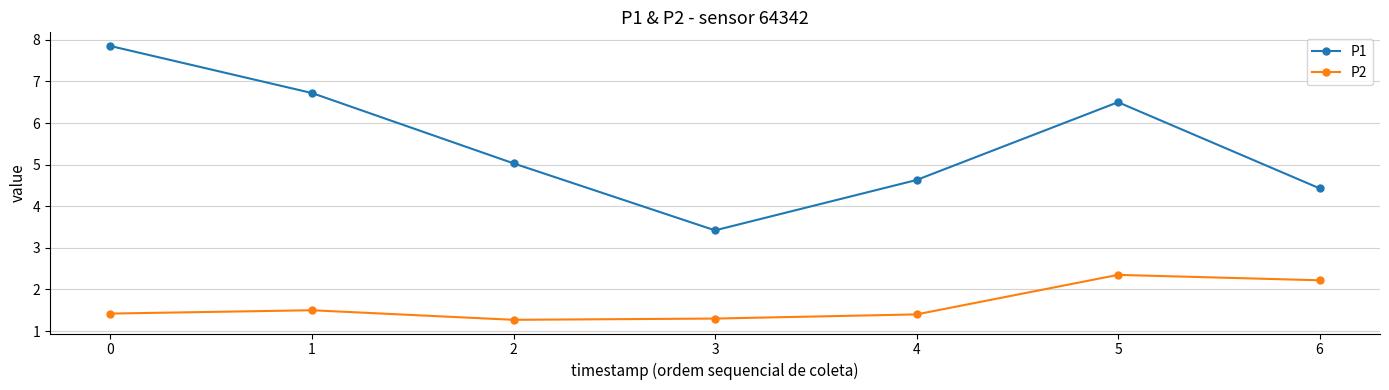

At which category does P1 reach its first local peak?

5